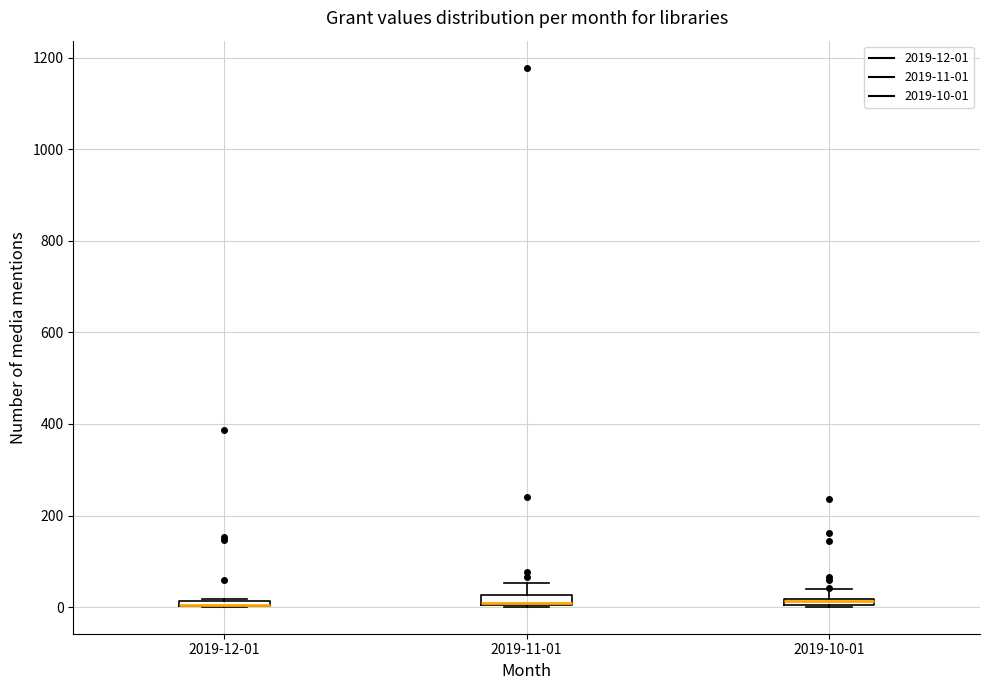

Where is the upper edge of the box for 2019-11-01 on the y-axis? The values are not printed on the chart, so give them approximately, as read against the axis.

20